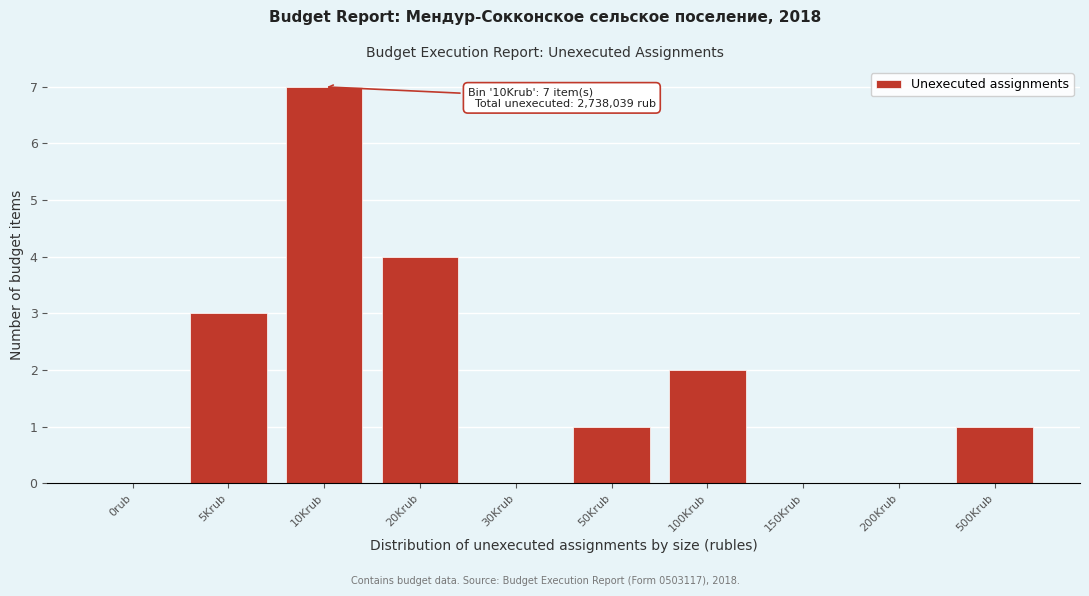

Reading left to right, transcribe all the data shown in this chart.

0rub=0	5Krub=3	10Krub=7	20Krub=4	30Krub=0	50Krub=1	100Krub=2	150Krub=0	200Krub=0	500Krub=1